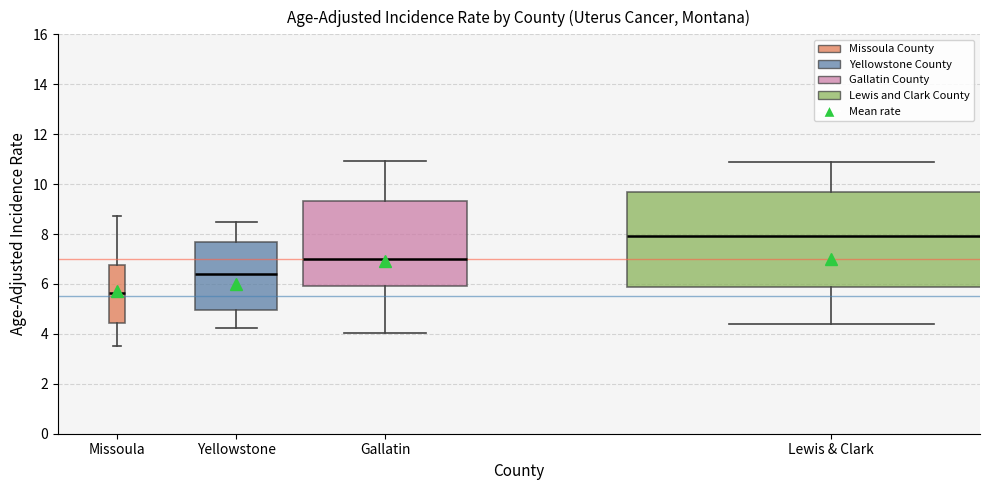

Reading left to right, transcribe this box plot: for each box, give where its median line is, the range the box spans, and where its two whiskers end, as read against the y-axis. The values are not printed on the chart, so give them approximately, as read against the axis.

Missoula: median 5.6, box 4.4 to 6.8, whiskers 3.6 to 8.8
Yellowstone: median 6.4, box 5.0 to 7.8, whiskers 4.2 to 8.4
Gallatin: median 7.0, box 6.0 to 9.4, whiskers 4.0 to 11.0
Lewis & Clark: median 8.0, box 5.8 to 9.6, whiskers 4.4 to 10.8